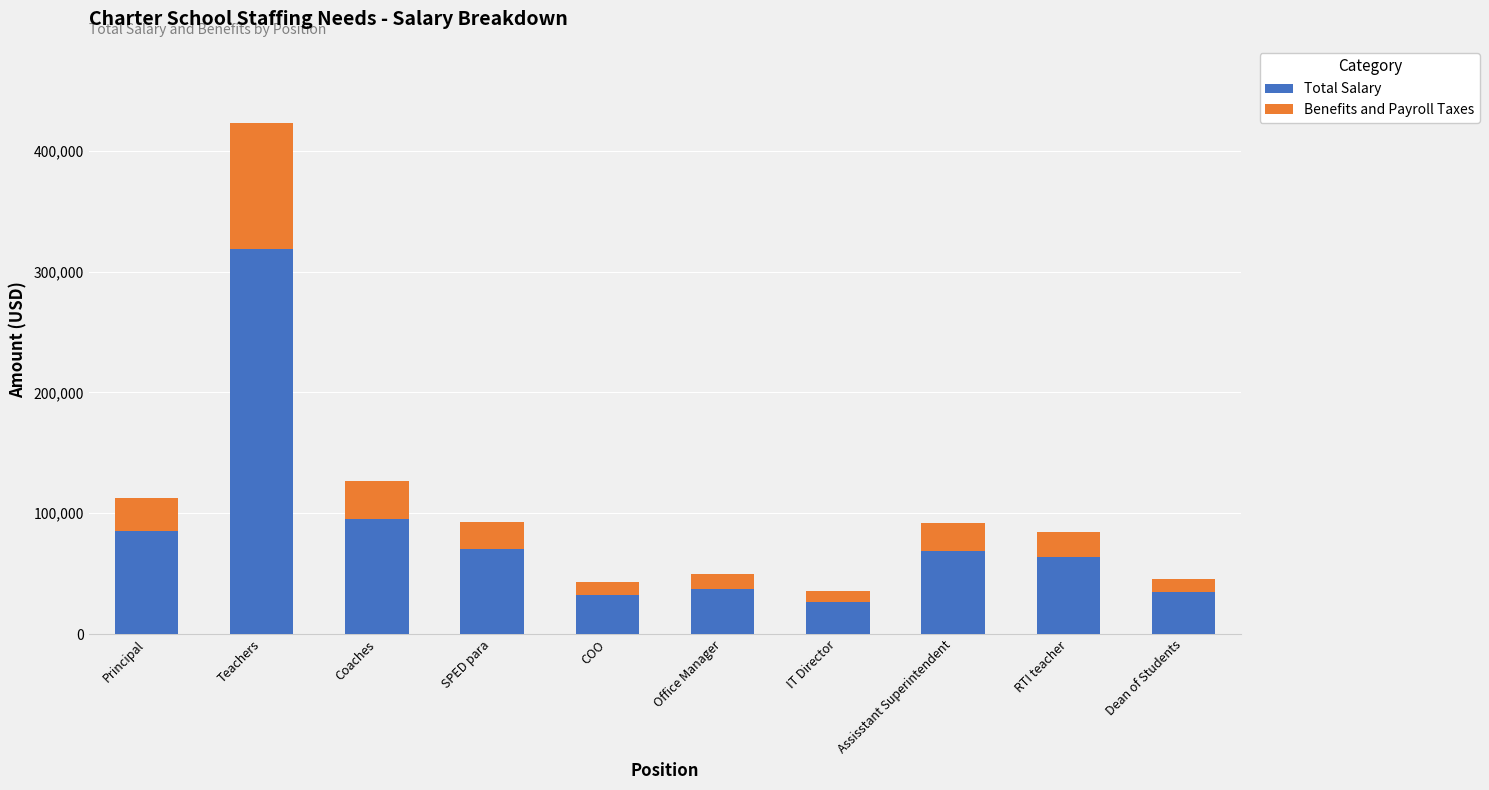

At which category is the sum across all series the highest?

Teachers